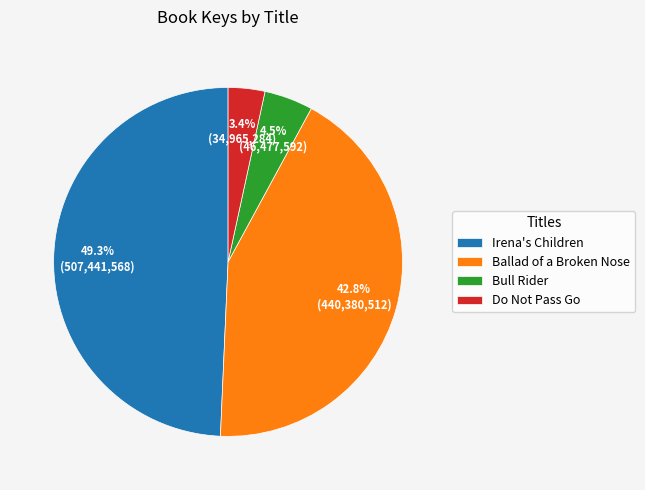

How many segments does this pie chart have?

4